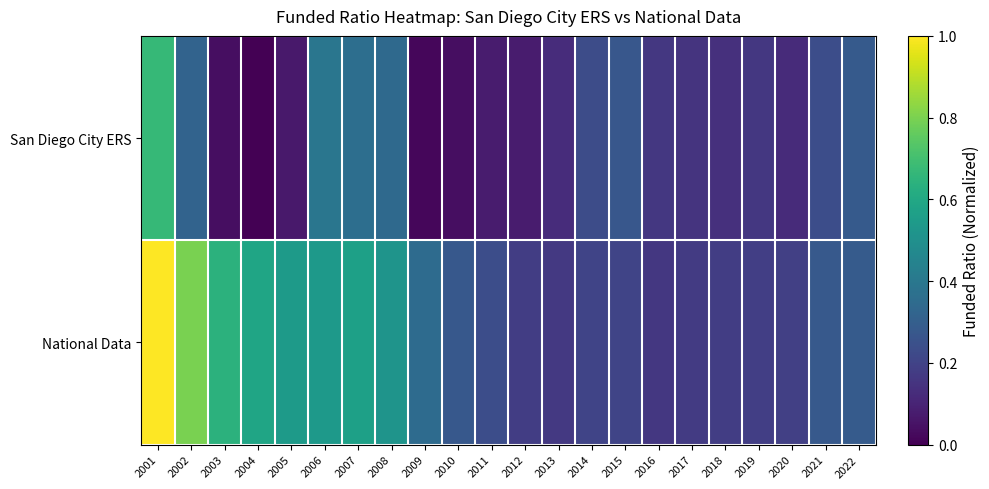

Rank the series by their average value, from lowest to highest.

San Diego City ERS, National Data